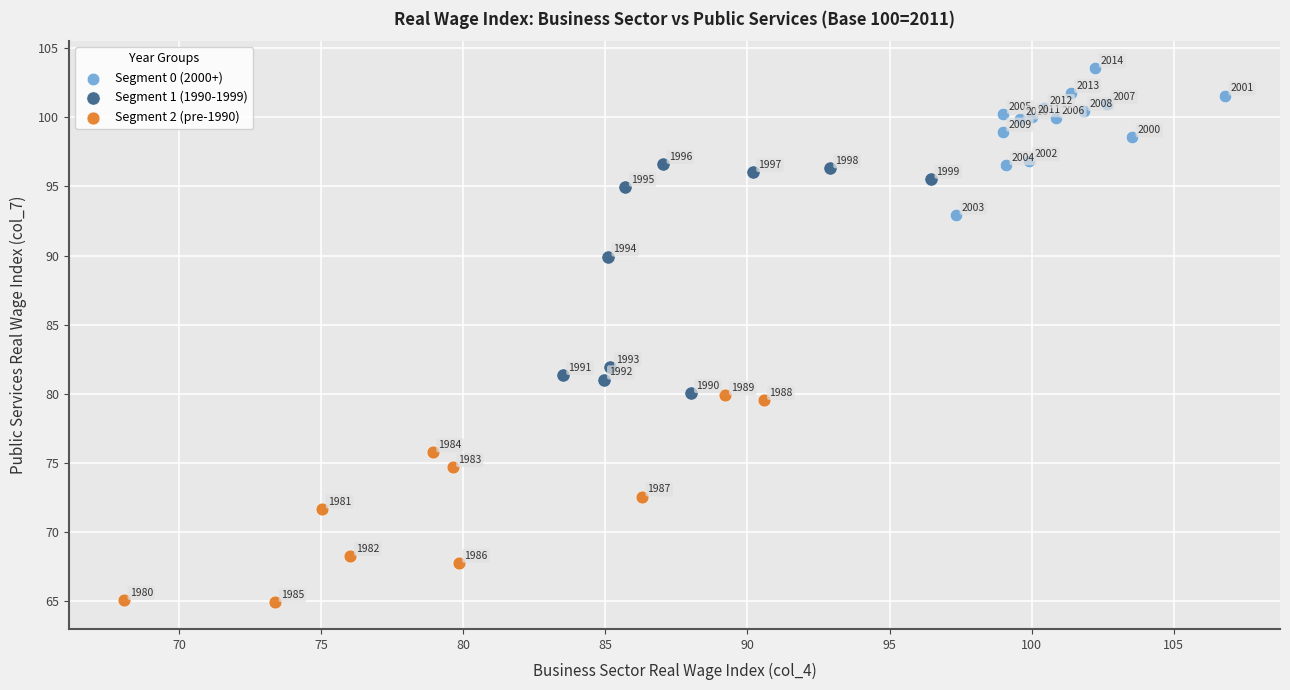

Which series has the largest Y range (max minus min)?

Segment 1 (1990-1999)